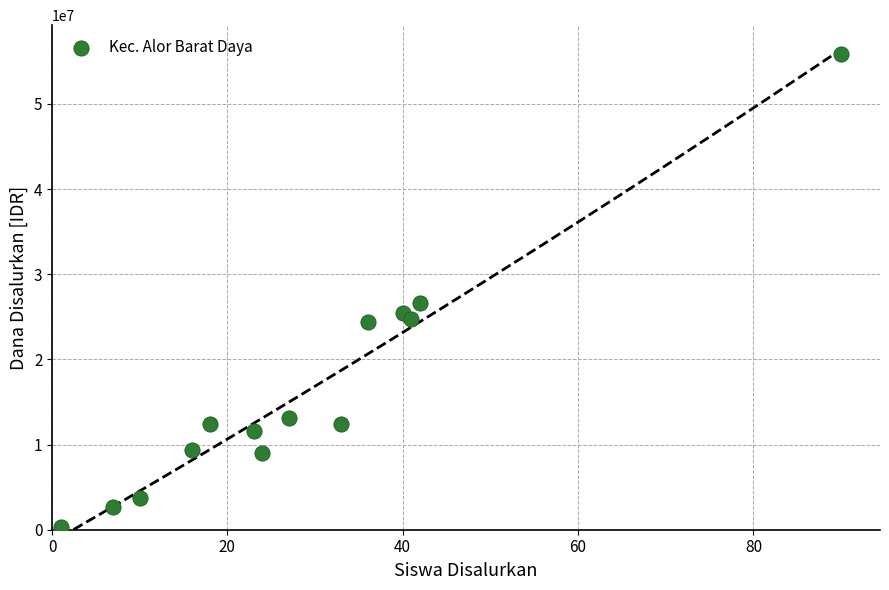

What is the range of Y values (max minus min)?

55500000